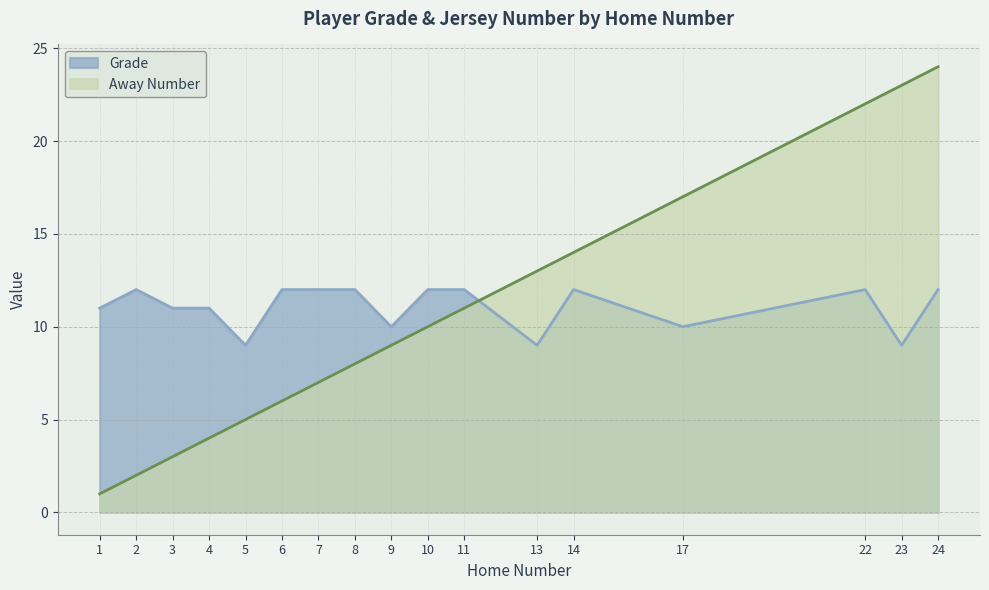

At 2, list the series in order from smallest to largest.

Away Number, Grade